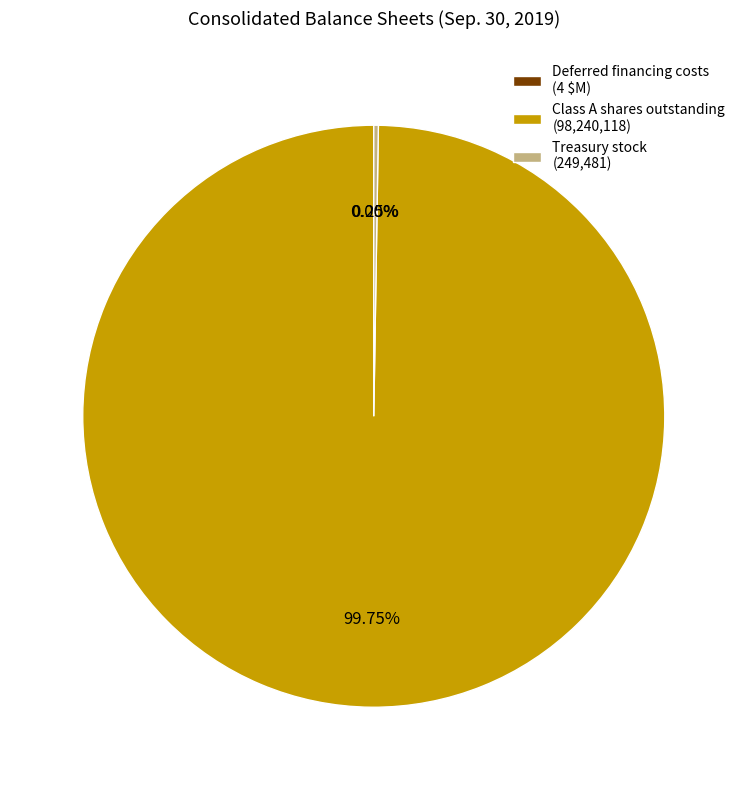

To the nearest percent, what is the difference between the largest and smallest slice percentages?

100%